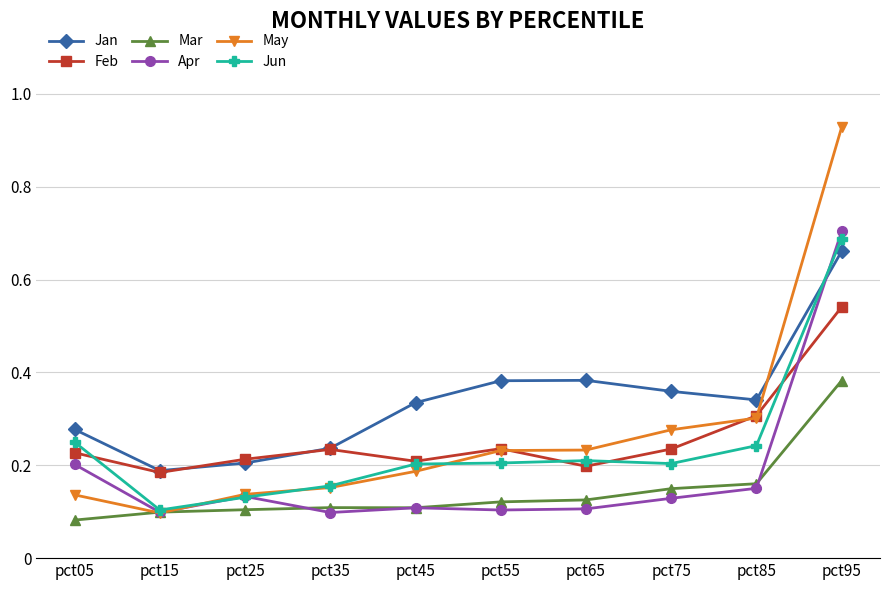

How many Apr values are between 0 and 1?

10